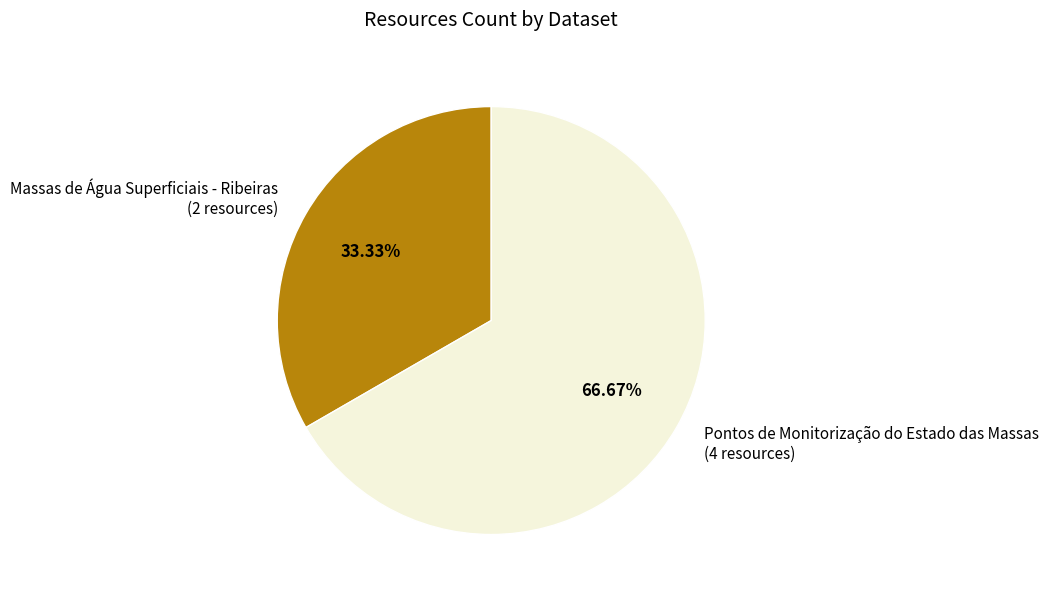

To the nearest percent, what percentage of the pie is Massas de Água Superficiais - Ribeiras?

33%